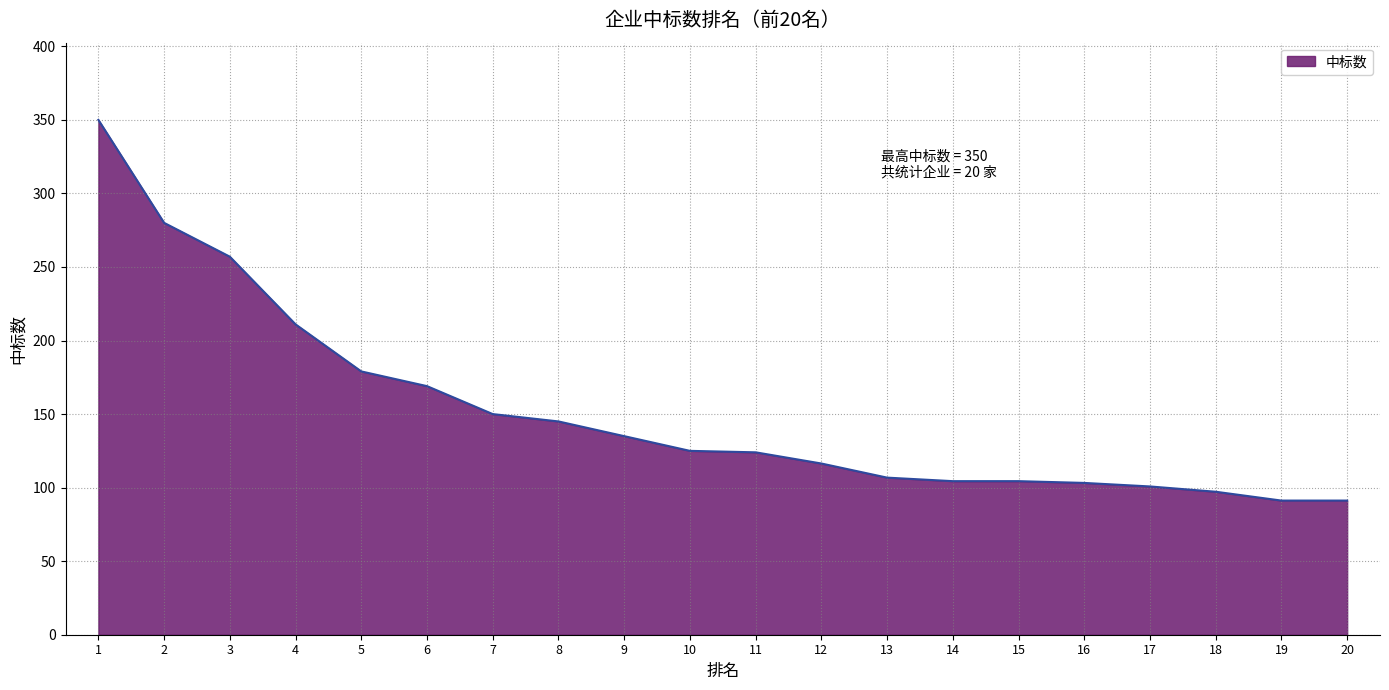

What is the difference between the values at 18 and 13?

9.6